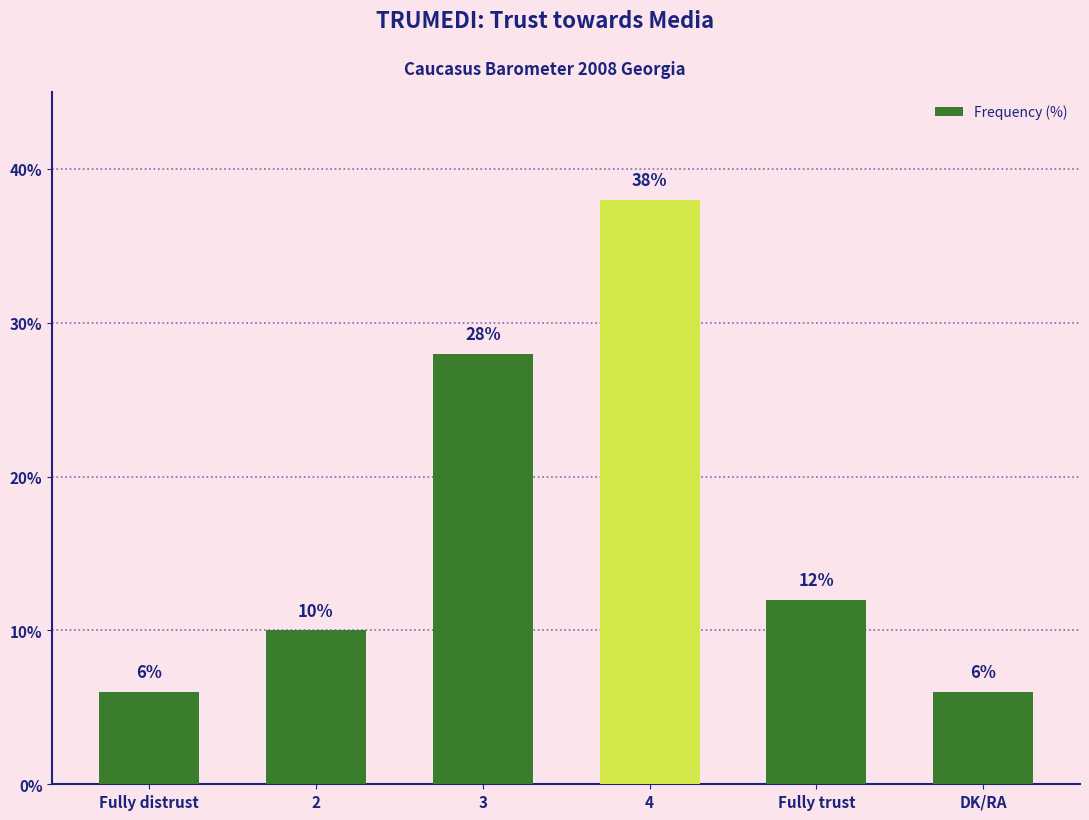

At which category does the chart reach its peak across all series?

4